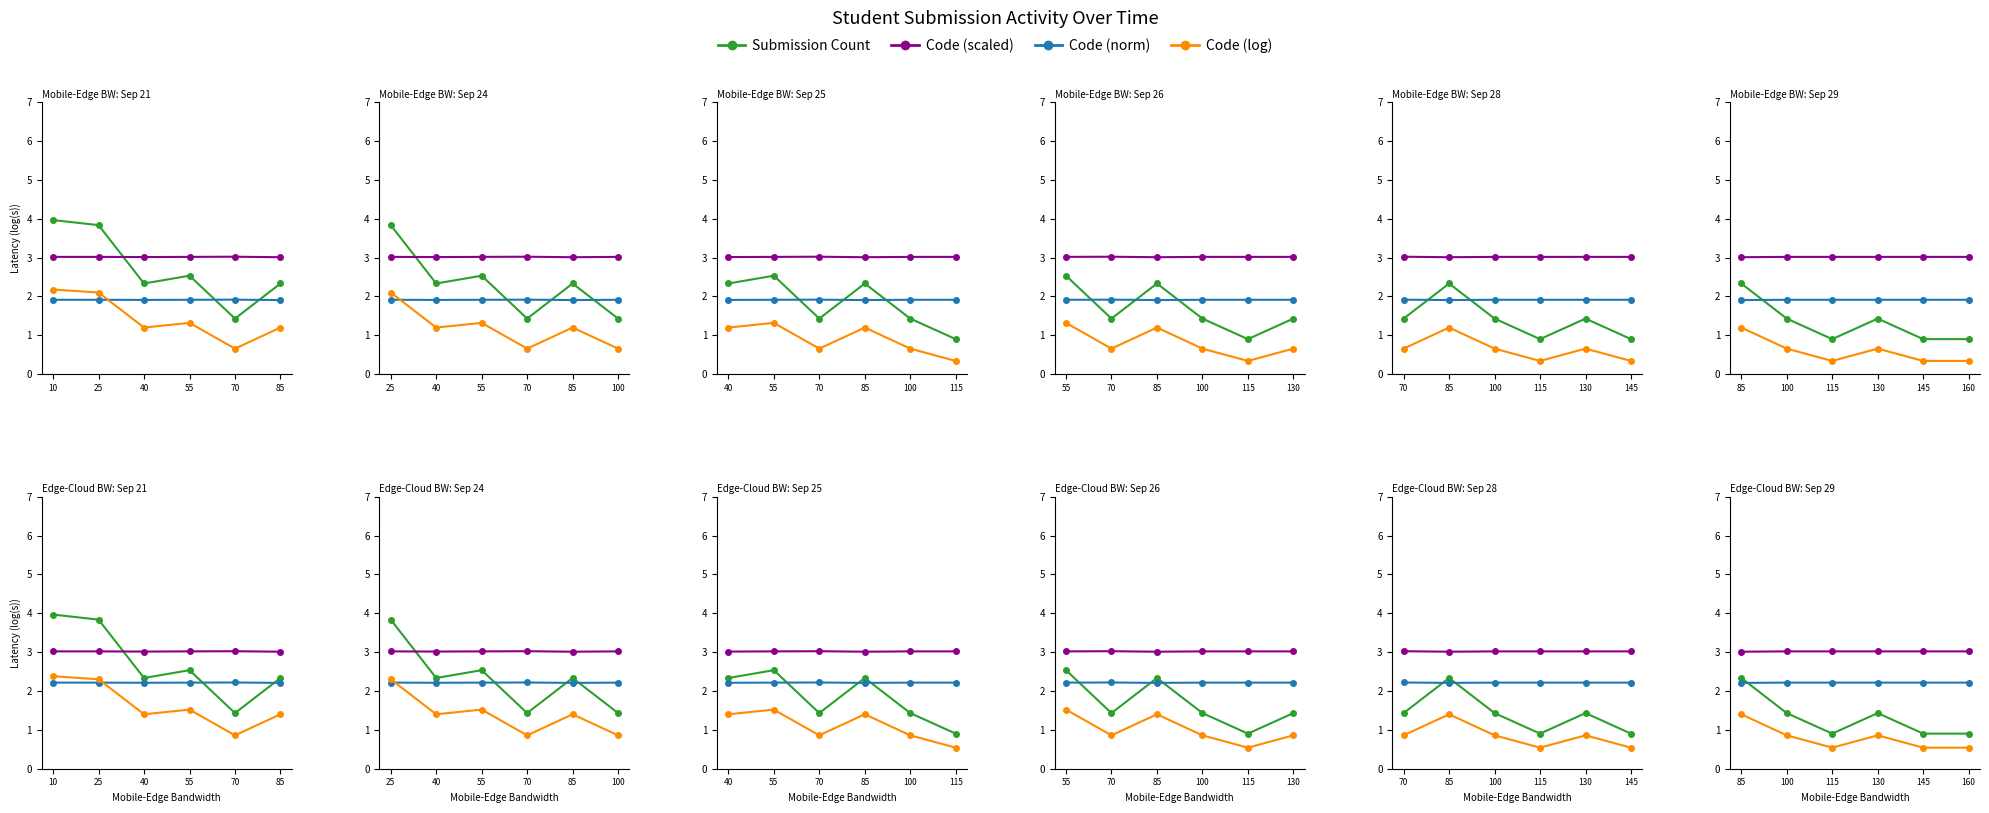

What is the approximate value of Code (norm) at 85?

2.2